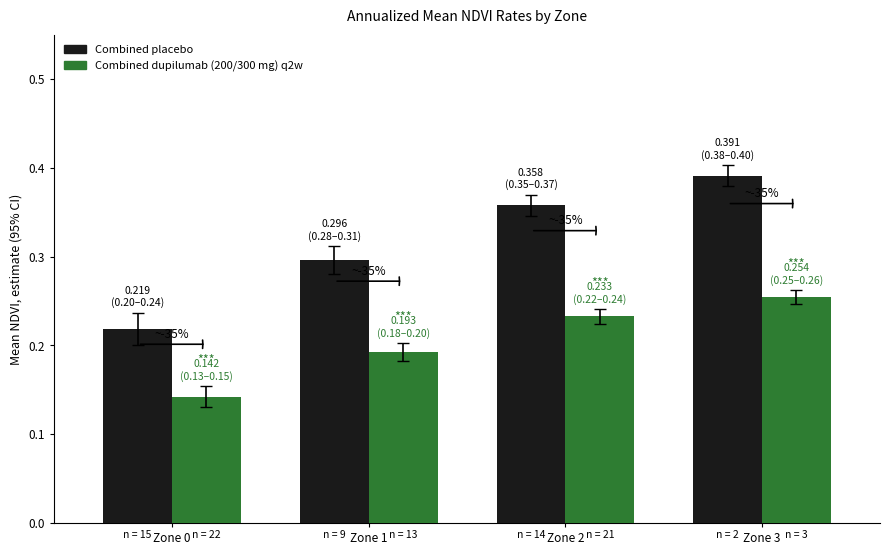

How many Combined placebo values are between 0 and 1?

4